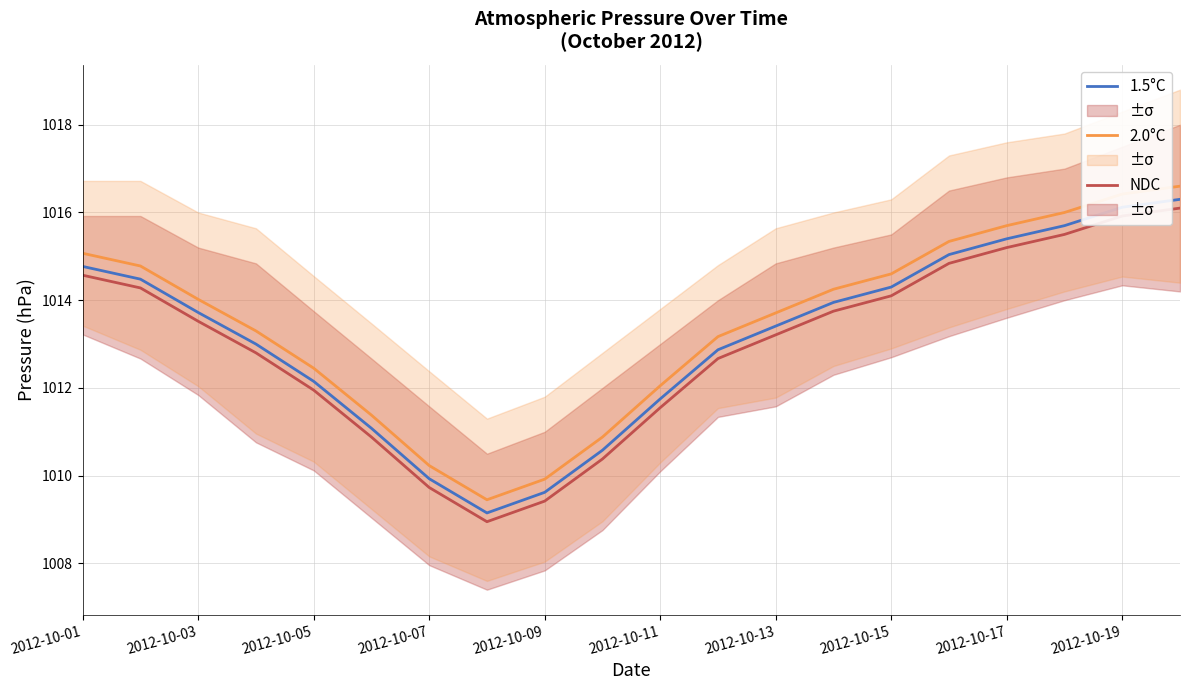

Is it true that 2.0°C equals 1572.7 at 2012-10-13?

False